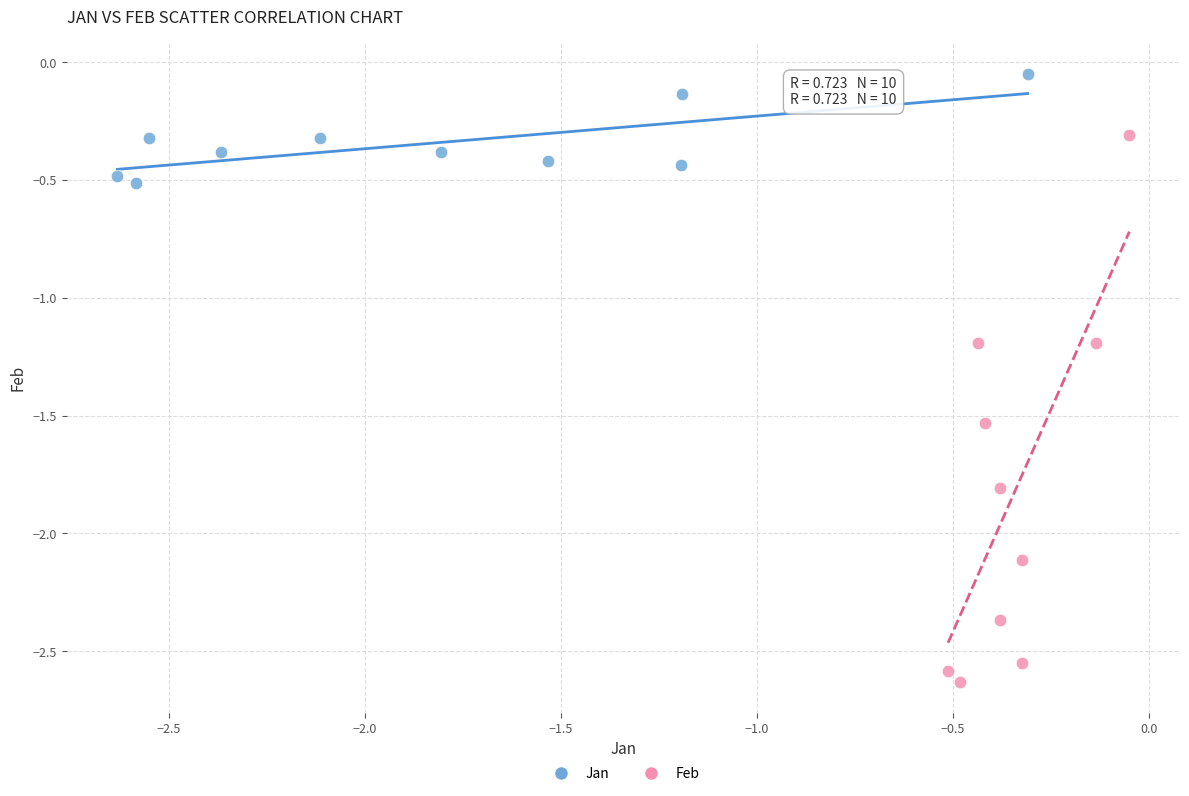

Which series reaches the minimum Y coordinate?

Feb